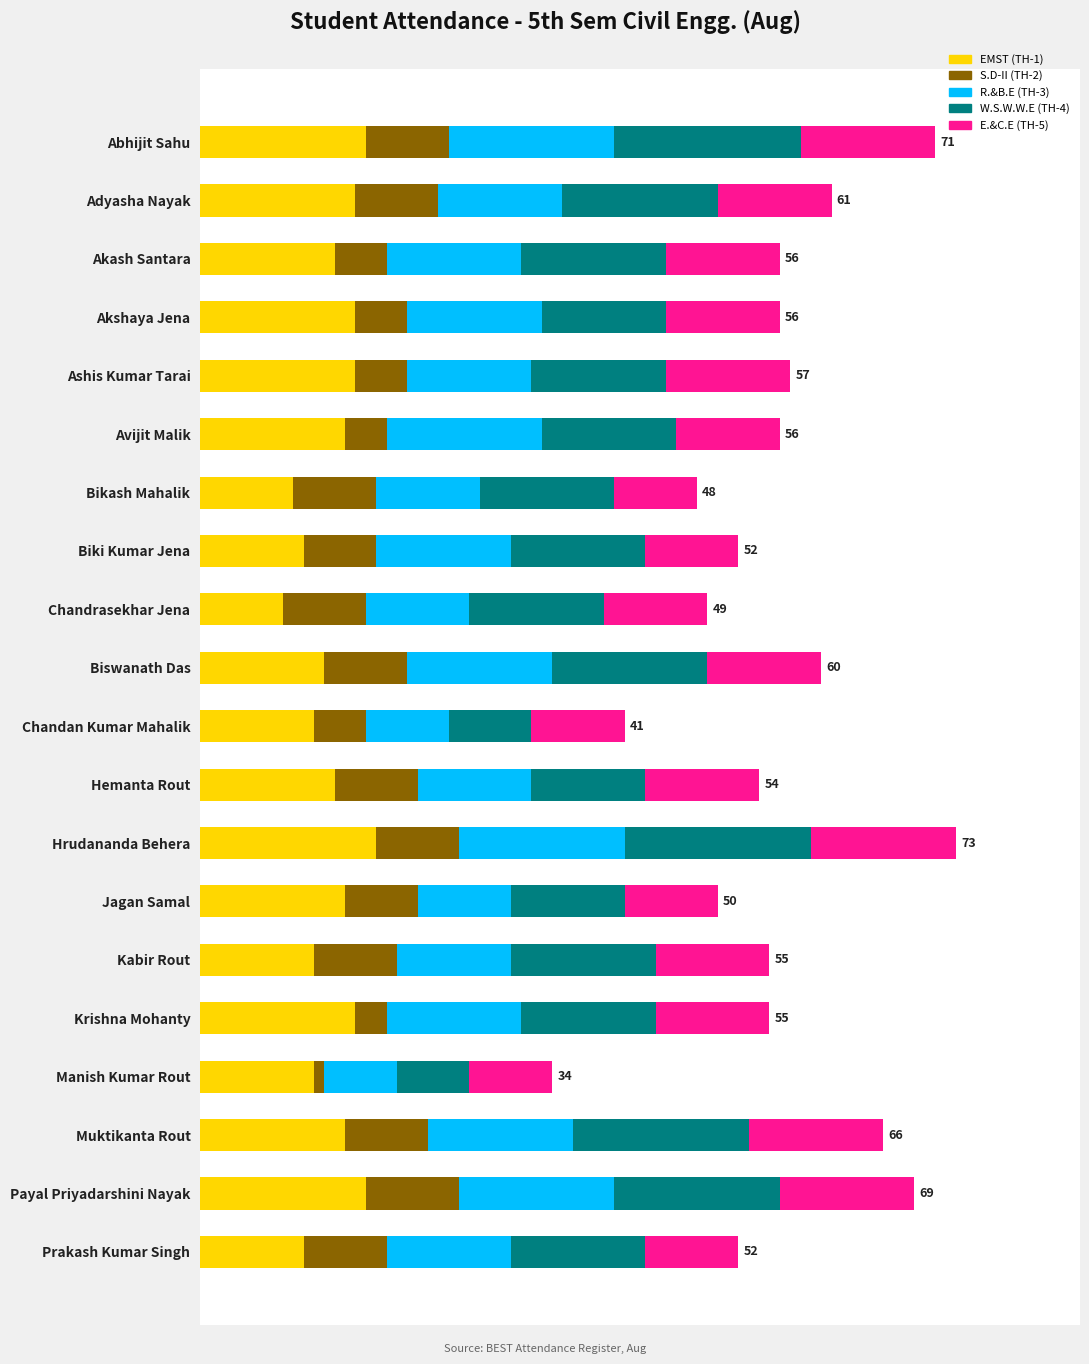

Reading left to right, what are all the values shown in this chart?

EMST (TH-1): 16	15	13	15	15	14	9	10	8	12	11	13	17	14	11	15	11	14	16	10
S.D-II (TH-2): 8	8	5	5	5	4	8	7	8	8	5	8	8	7	8	3	1	8	9	8
R.&B.E (TH-3): 16	12	13	13	12	15	10	13	10	14	8	11	16	9	11	13	7	14	15	12
W.S.W.W.E (TH-4): 18	15	14	12	13	13	13	13	13	15	8	11	18	11	14	13	7	17	16	13
E.&C.E (TH-5): 13	11	11	11	12	10	8	9	10	11	9	11	14	9	11	11	8	13	13	9